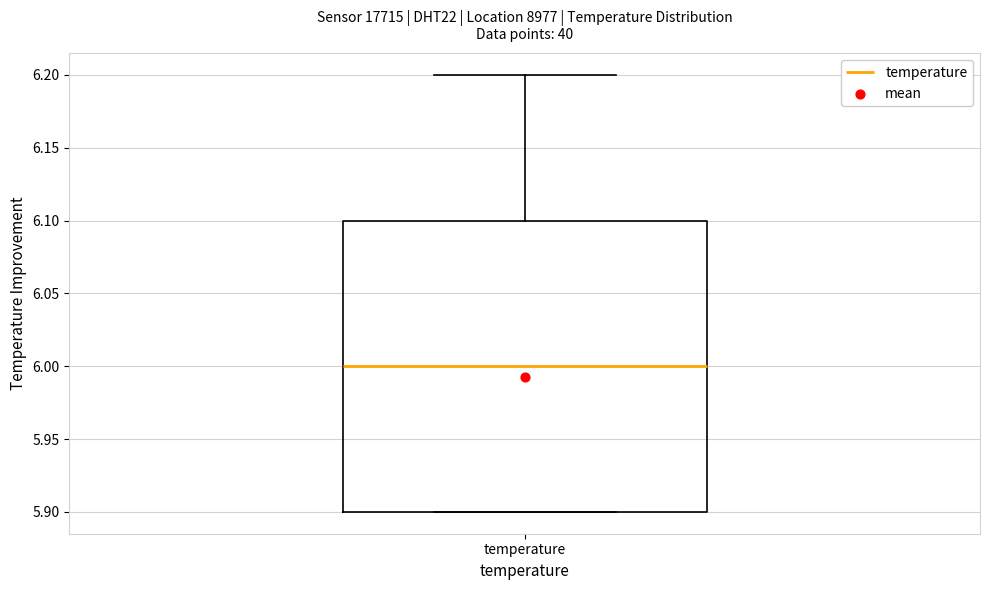

Transcribe this box plot: give where the median line is, the range the box spans, and where the two whiskers end, as read against the y-axis. The values are not printed on the chart, so give them approximately, as read against the axis.

median 6.0, box 5.9 to 6.1, whiskers 5.9 to 6.2